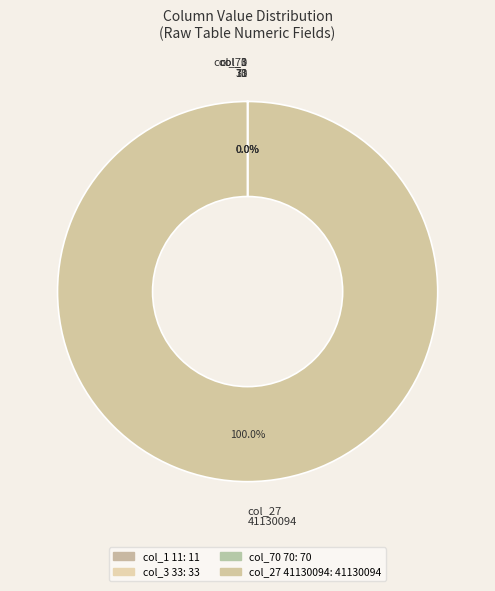

Is there any slice that represents more than half of the pie?

Yes